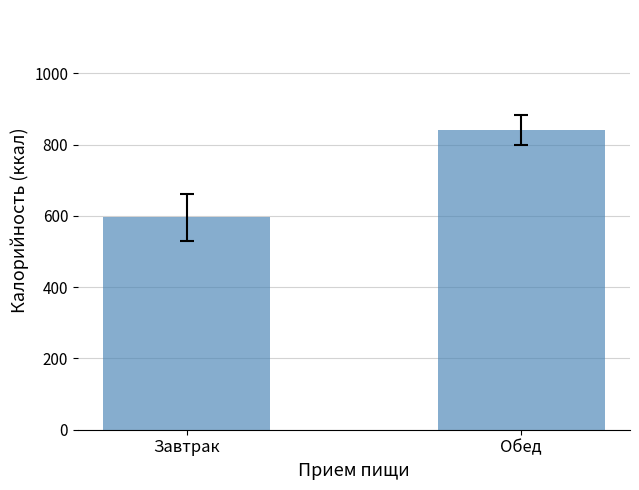

How many categories are shown in the chart?

2